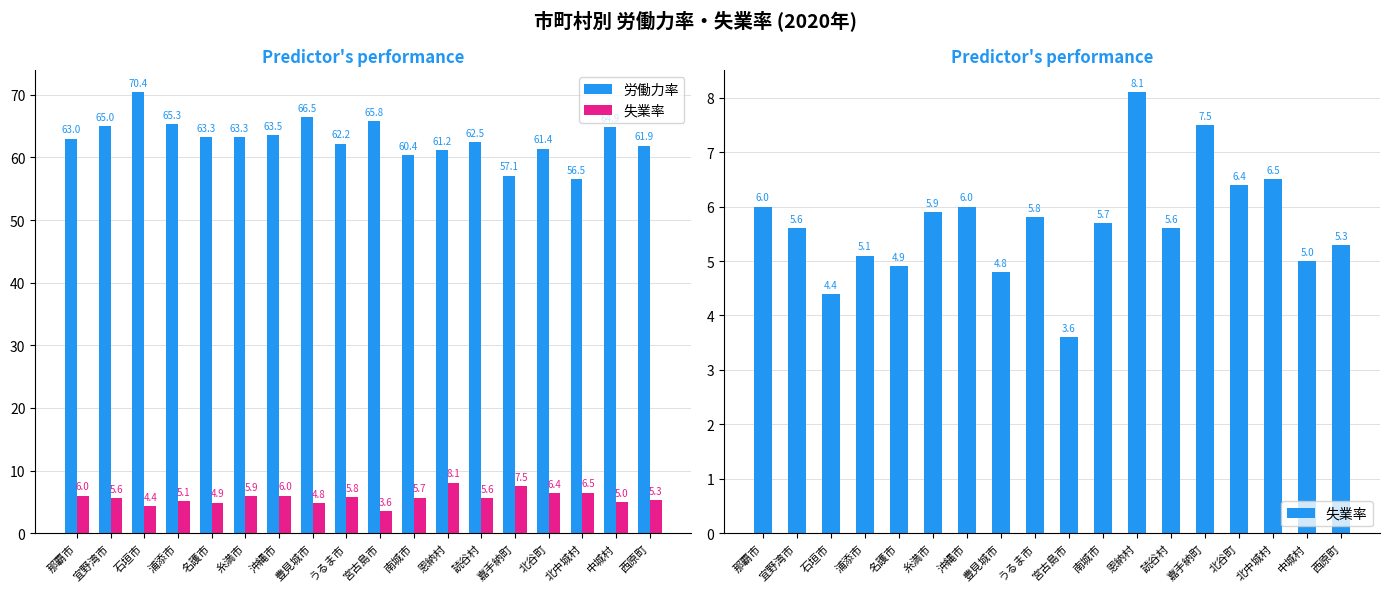

What is the label of the 17th bar from the left?

中城村